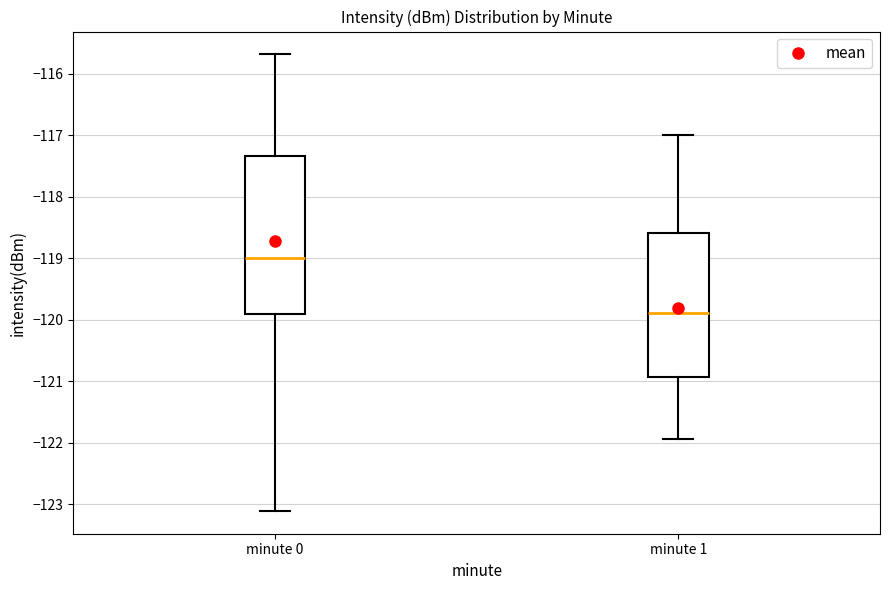

Reading left to right, read every box against the y-axis: the position of its median line, the range the box covers, and the ends of its whiskers. The values are not printed on the chart, so give them approximately, as read against the axis.

minute 0: median -119.0, box -119.9 to -117.3, whiskers -123.1 to -115.7
minute 1: median -119.9, box -120.9 to -118.6, whiskers -121.9 to -117.0